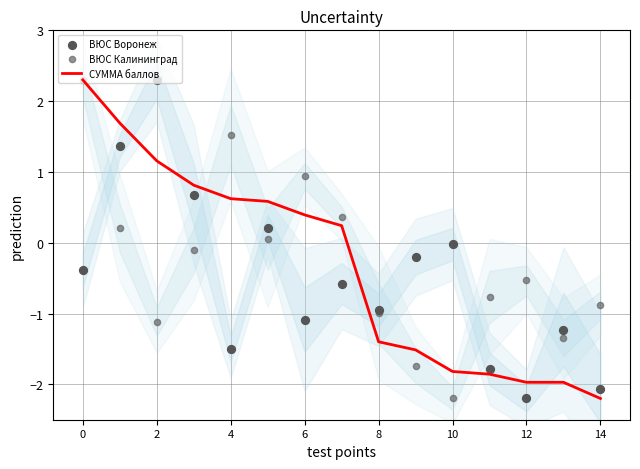

Which series contains the highest Y value?

СУММА баллов